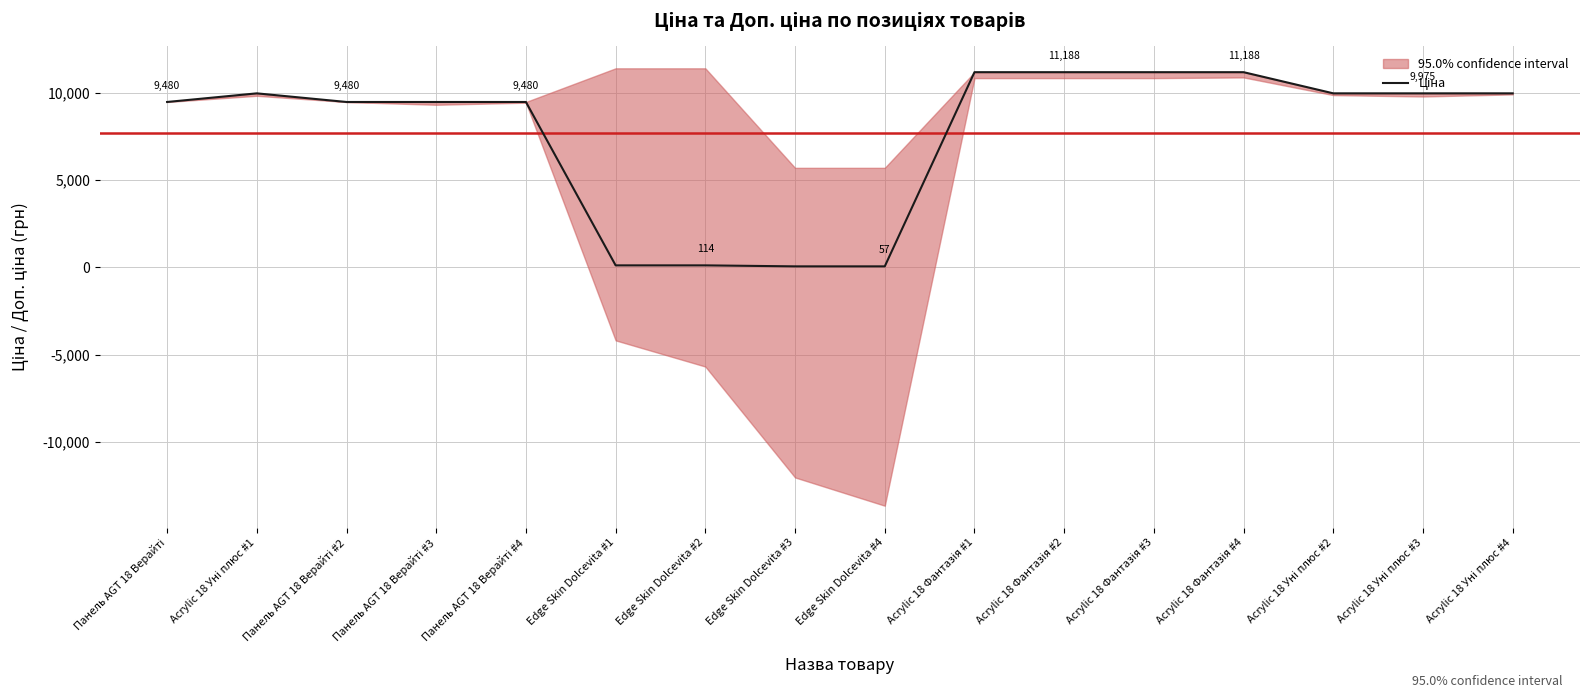

How many lines are shown in the chart?

1